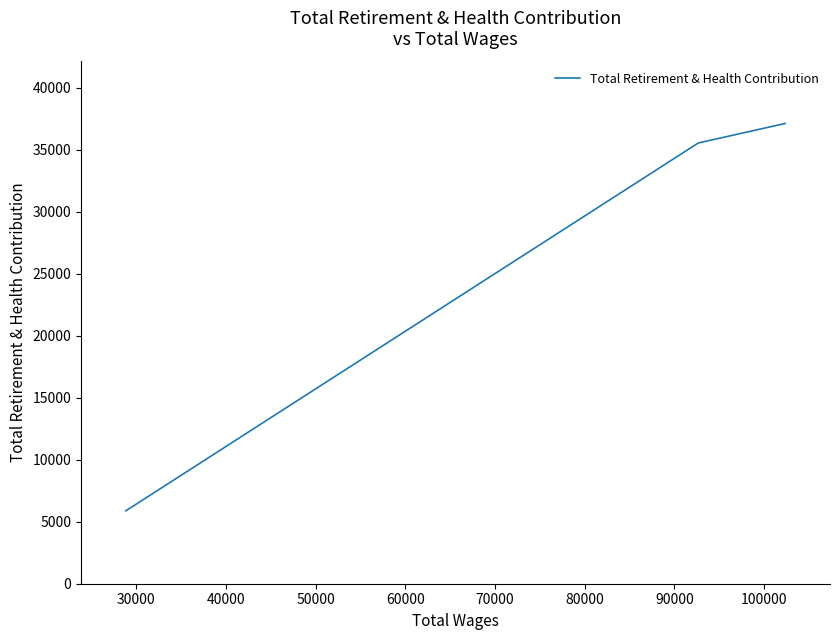

Count the number of data series in this chart.

1